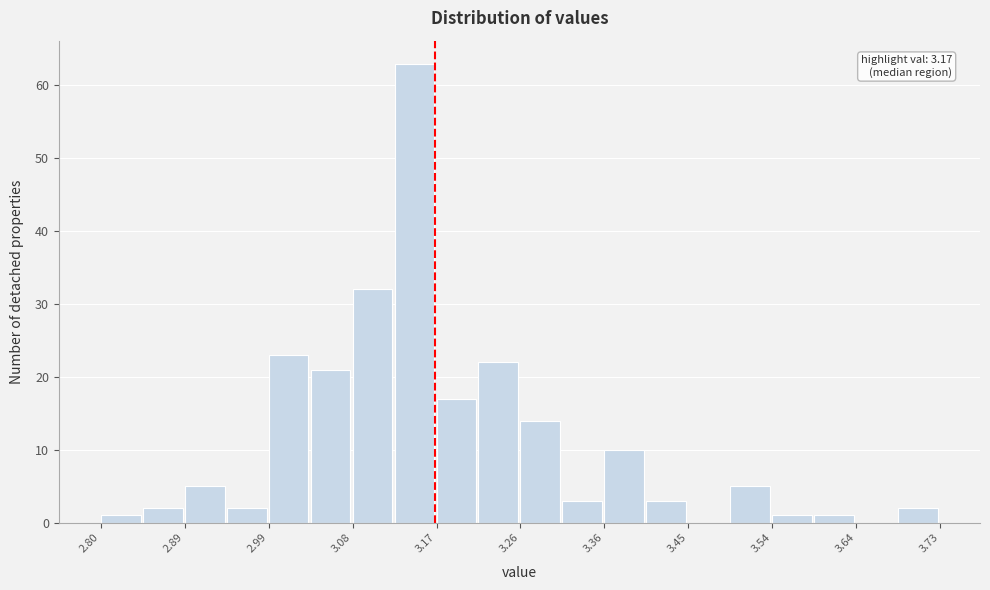

Over which range of the x-axis is the bar tallest?

3.13 to 3.17